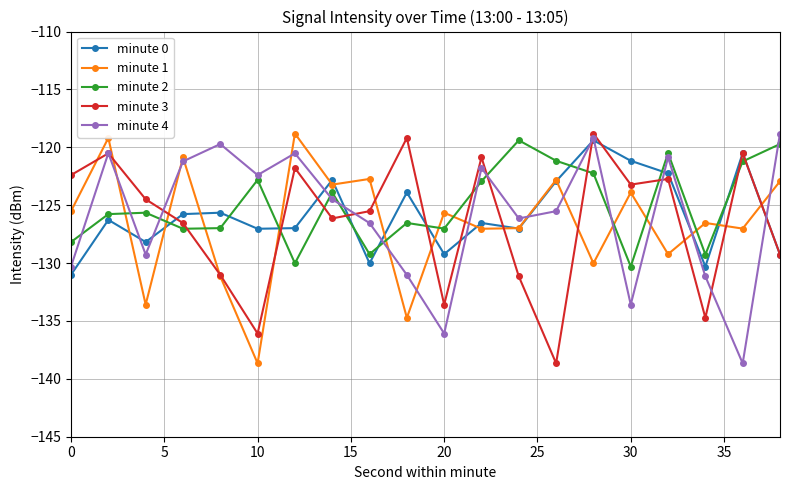

What is the greatest value displayed?

-118.8